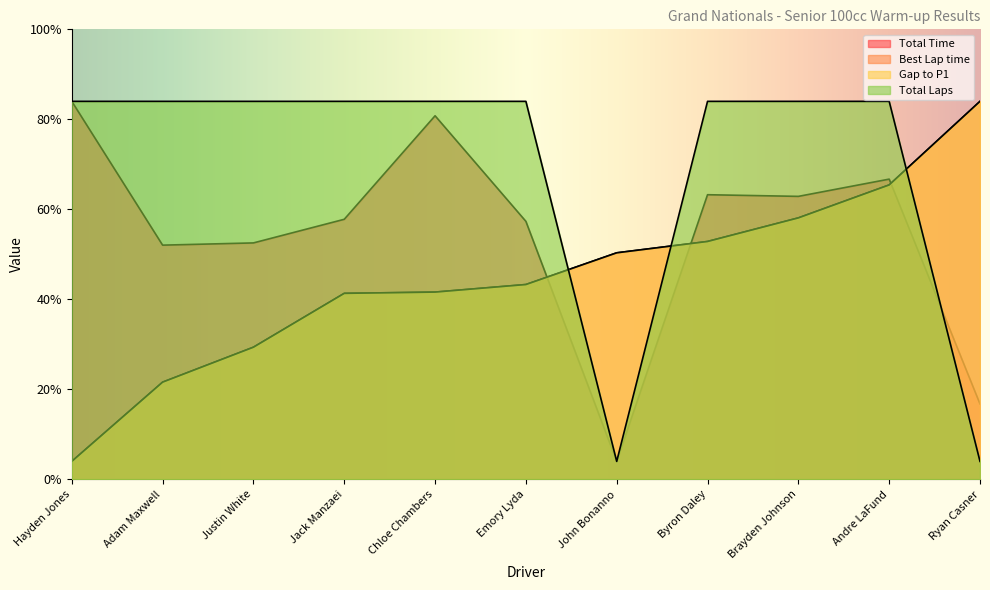

True or false: Best Lap time has more than 1 points higher than both neighbors.

False